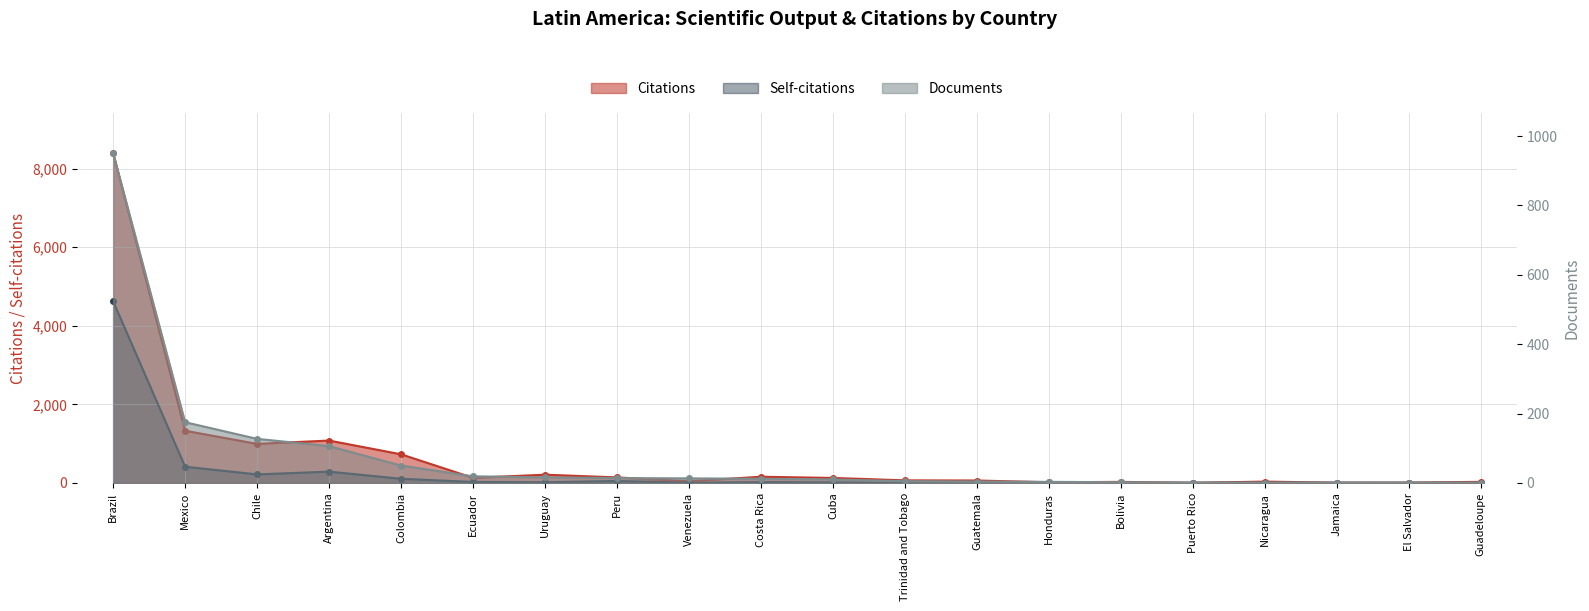

What is the spread (max minus min) of values at Uruguay?

193